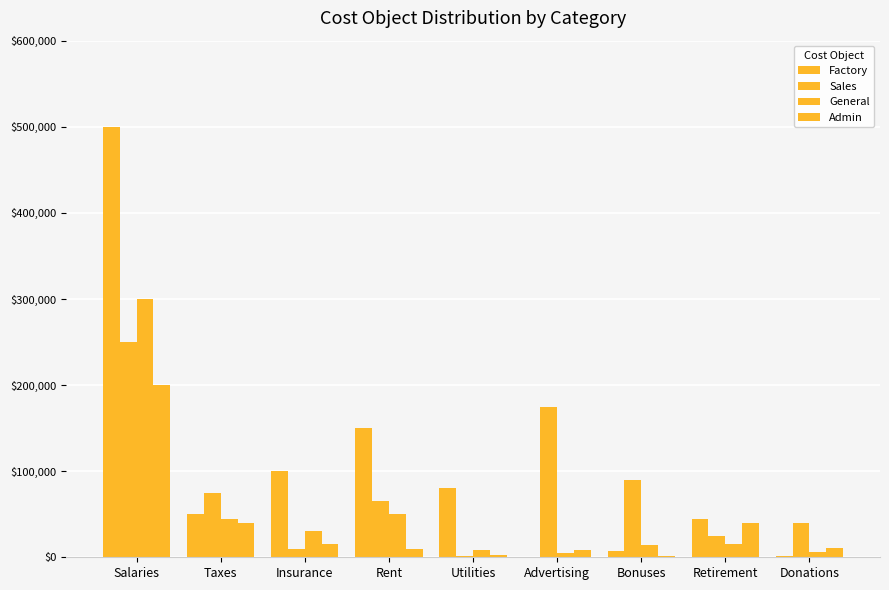

Between Taxes and Advertising, which series saw the biggest shift?

Sales